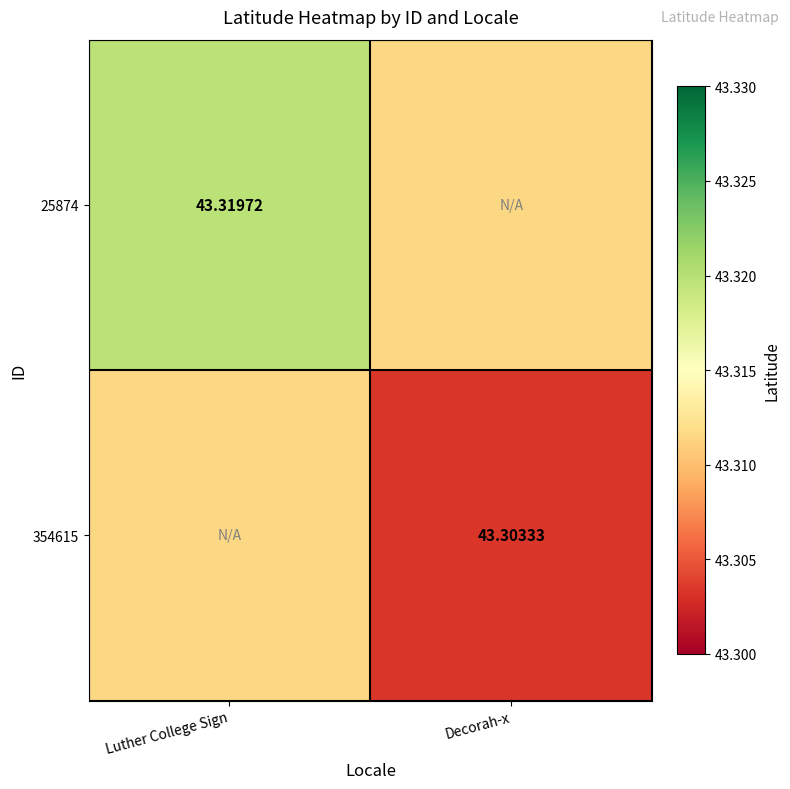

Is it true that 25874 equals 67.1 at Luther College Sign?

False